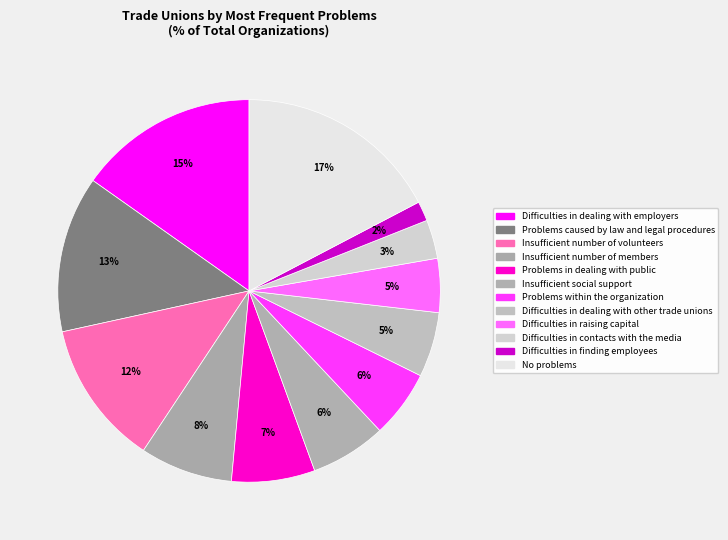

Count the number of slices in the pie.

12